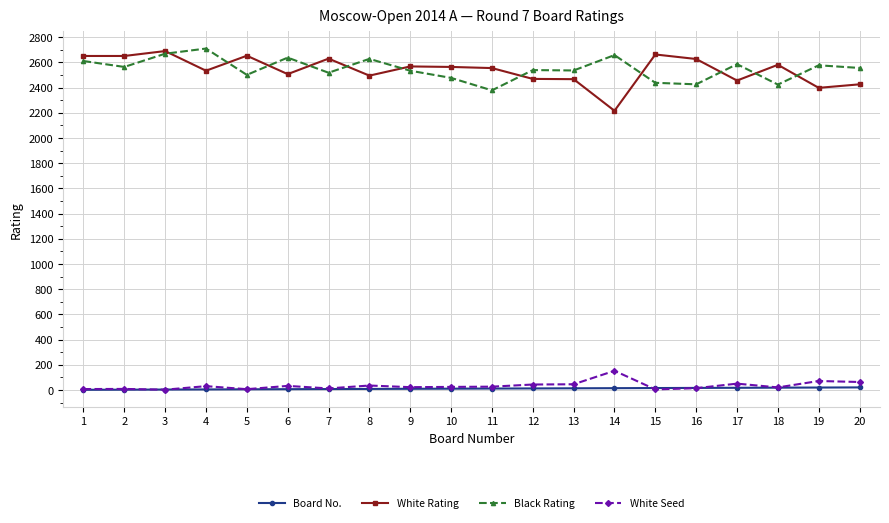

True or false: White Seed has more than 2 points higher than both neighbors.

True